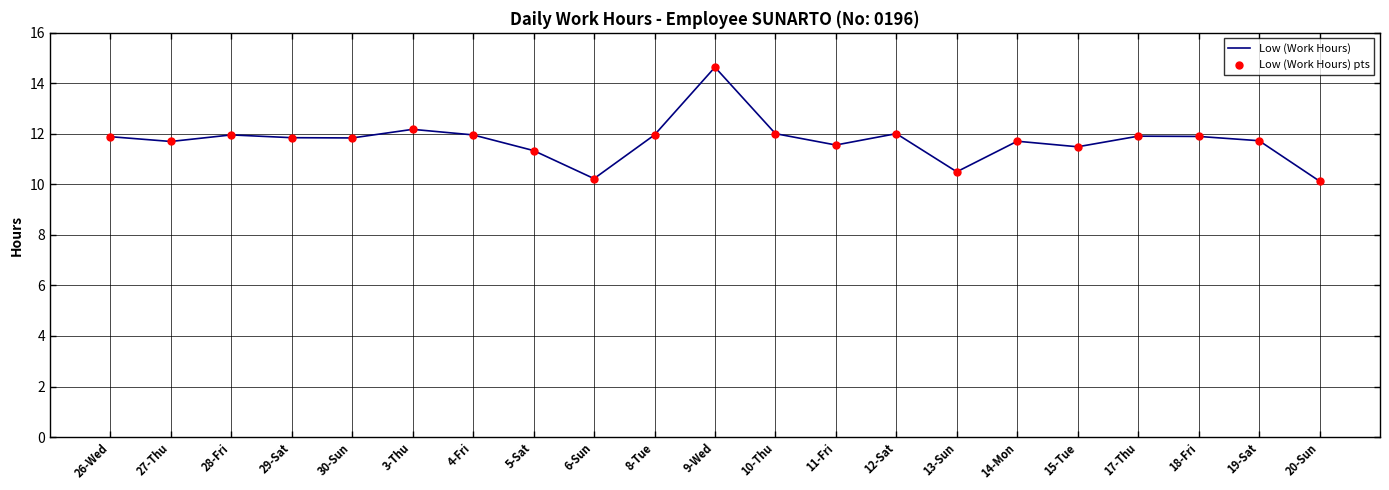

Where does the data first go above 11?

26-Wed